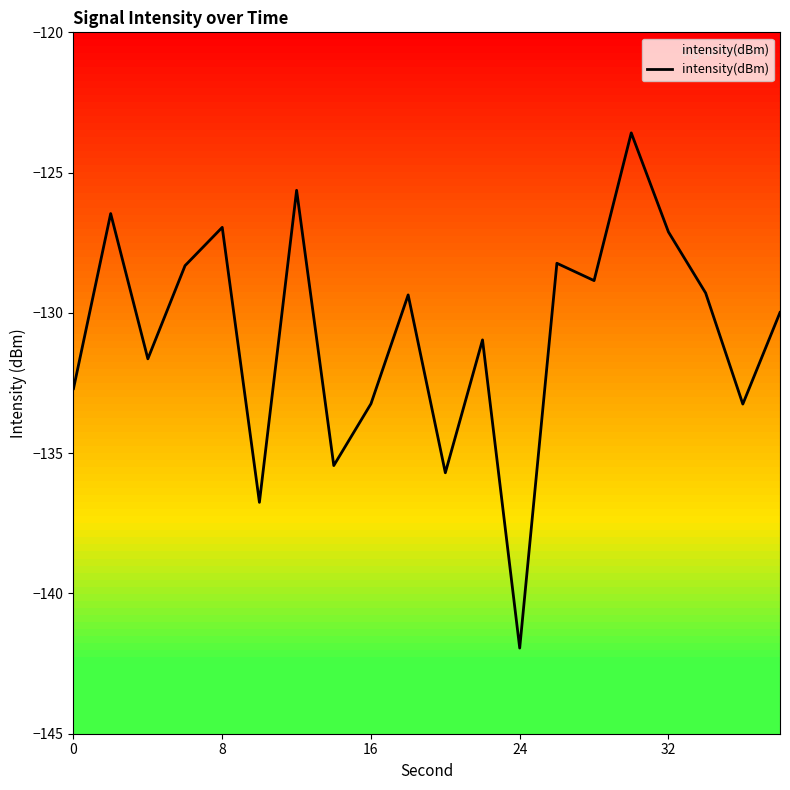

What is the average value?

-130.8